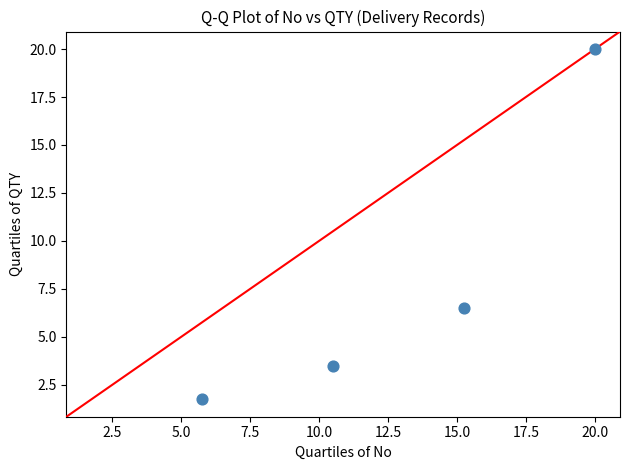

What is the range of X values (max minus min)?

14.2